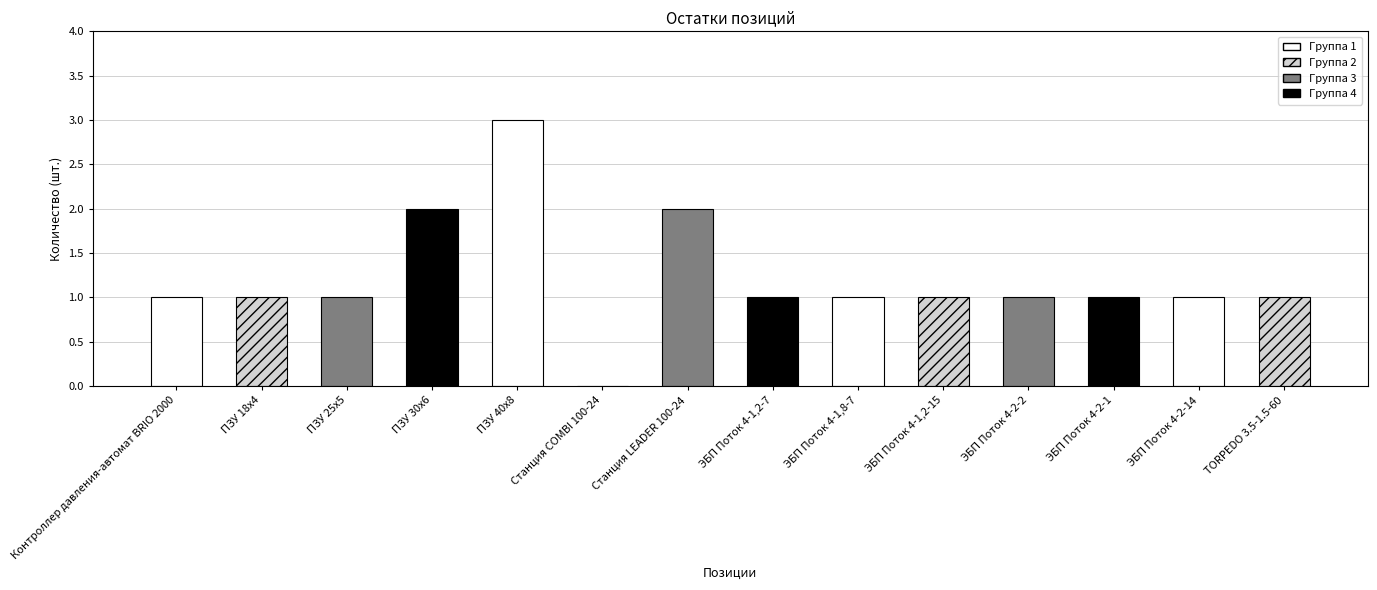

Reading left to right, what are all the values shown in this chart?

1	1	1	2	3	0	2	1	1	1	1	1	1	1